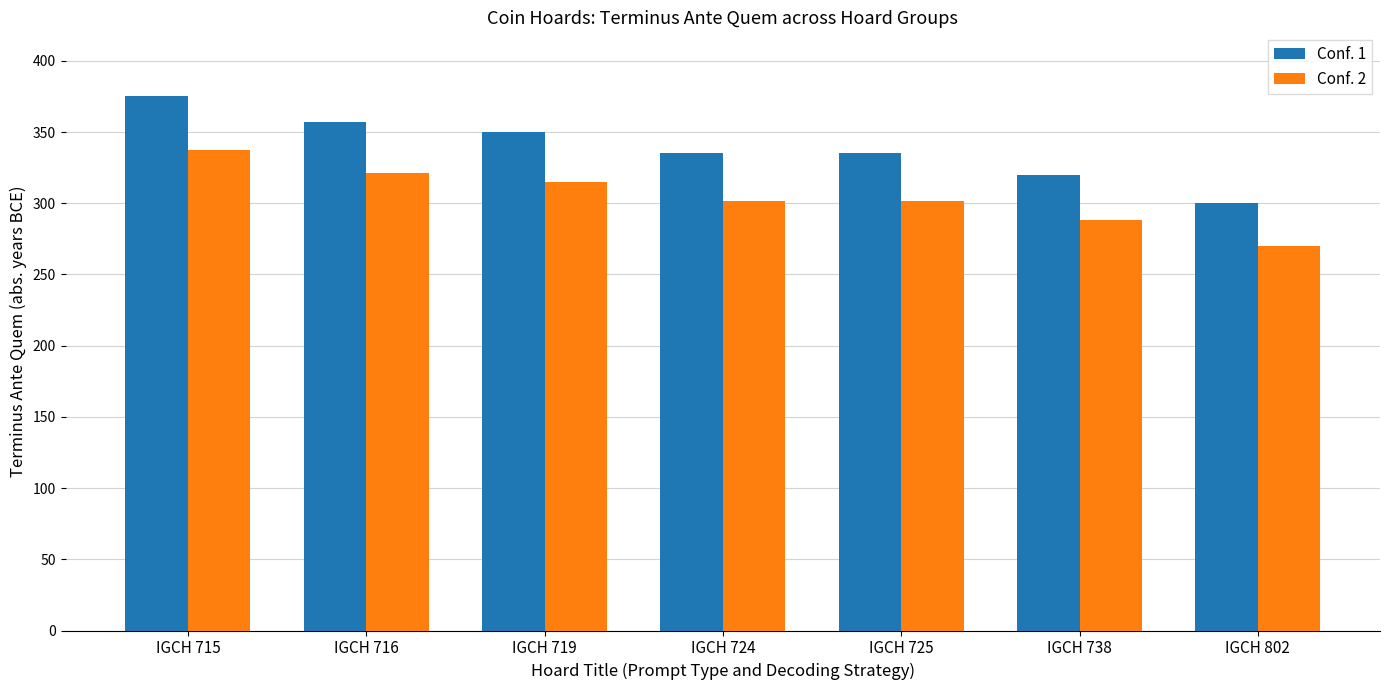

What is the sum of all Conf. 2 values?

2134.8